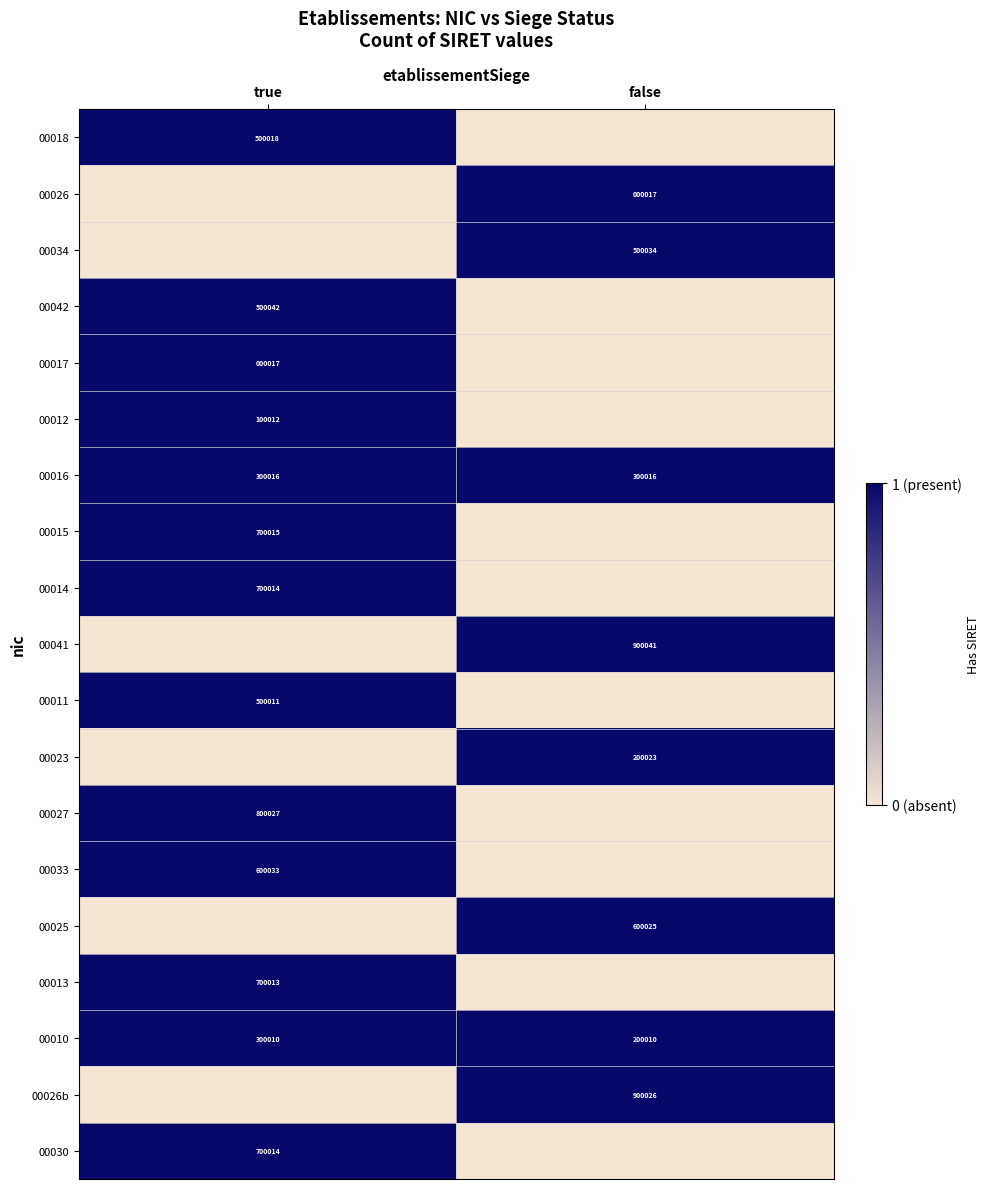

True or false: 00015 has a value of 700015 at true.

True